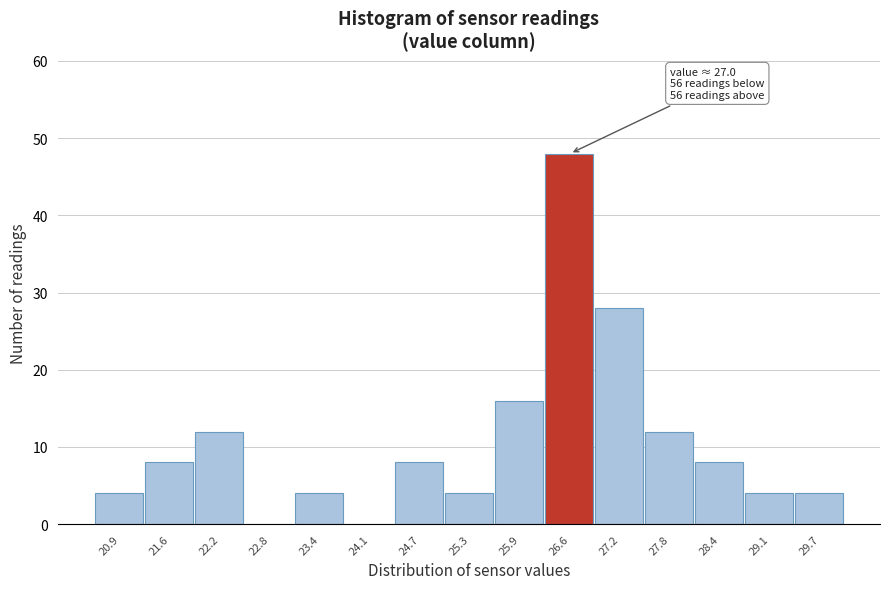

Reading left to right, what are all the values shown in this chart?

20.9=4	21.6=8	22.2=12	22.8=0	23.4=4	24.1=0	24.7=8	25.3=4	25.9=16	26.6=48	27.2=28	27.8=12	28.4=8	29.1=4	29.7=4